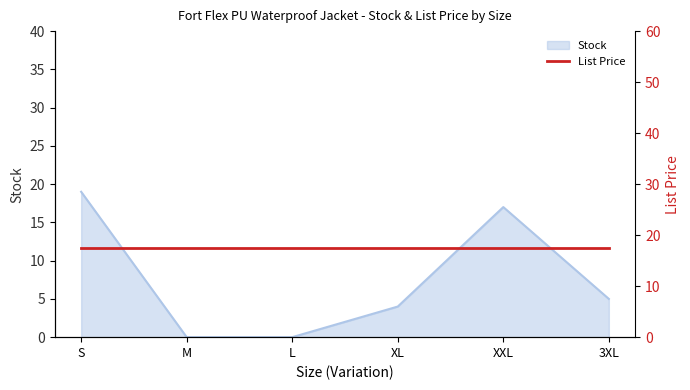

How many points are higher than both their immediate neighbors (excluding endpoints)?

1